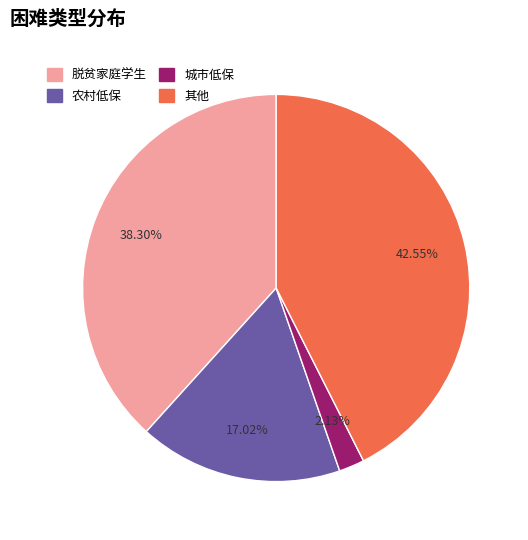

Count the number of slices in the pie.

4